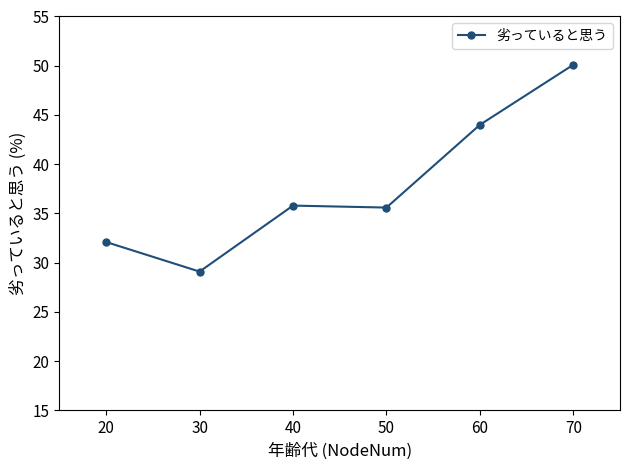

True or false: there are more than 2 points higher than both neighbors.

False